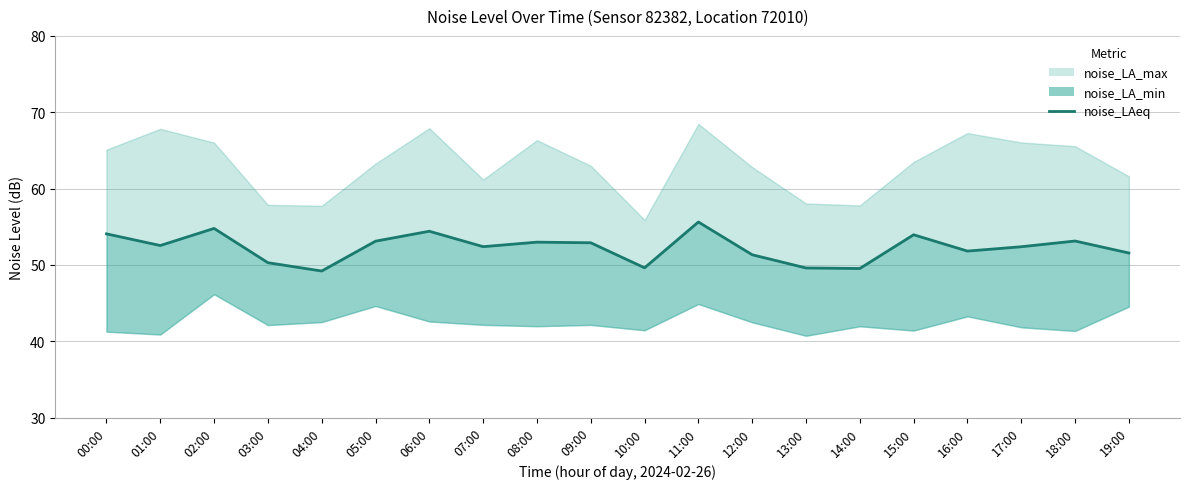

Which category has the lowest value across all series?

04:00